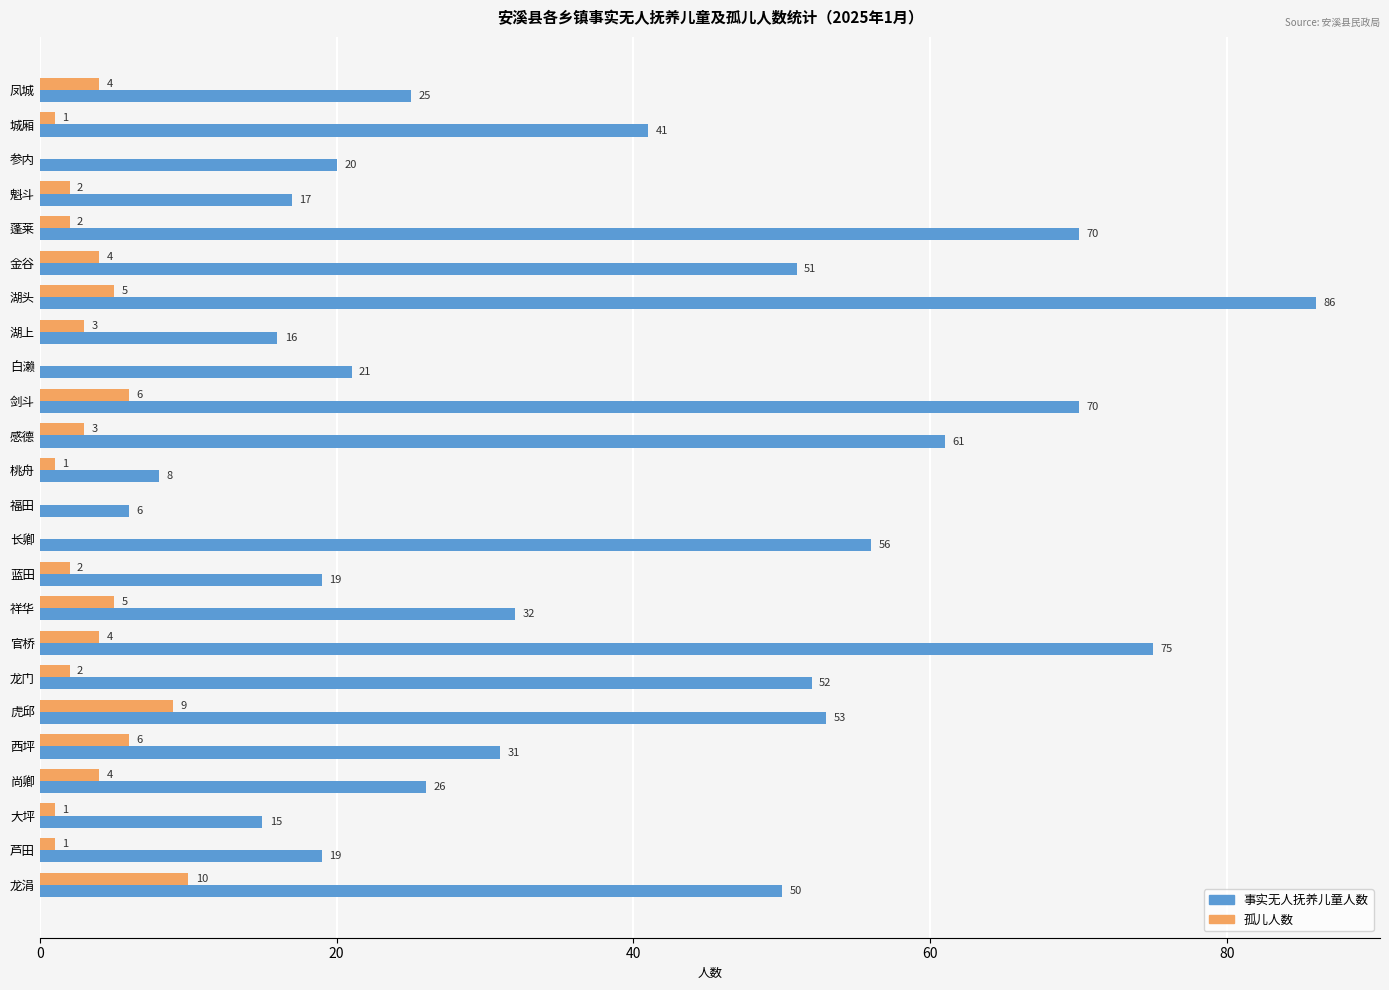

What is the sum of all 事实无人抚养儿童人数 values?

920